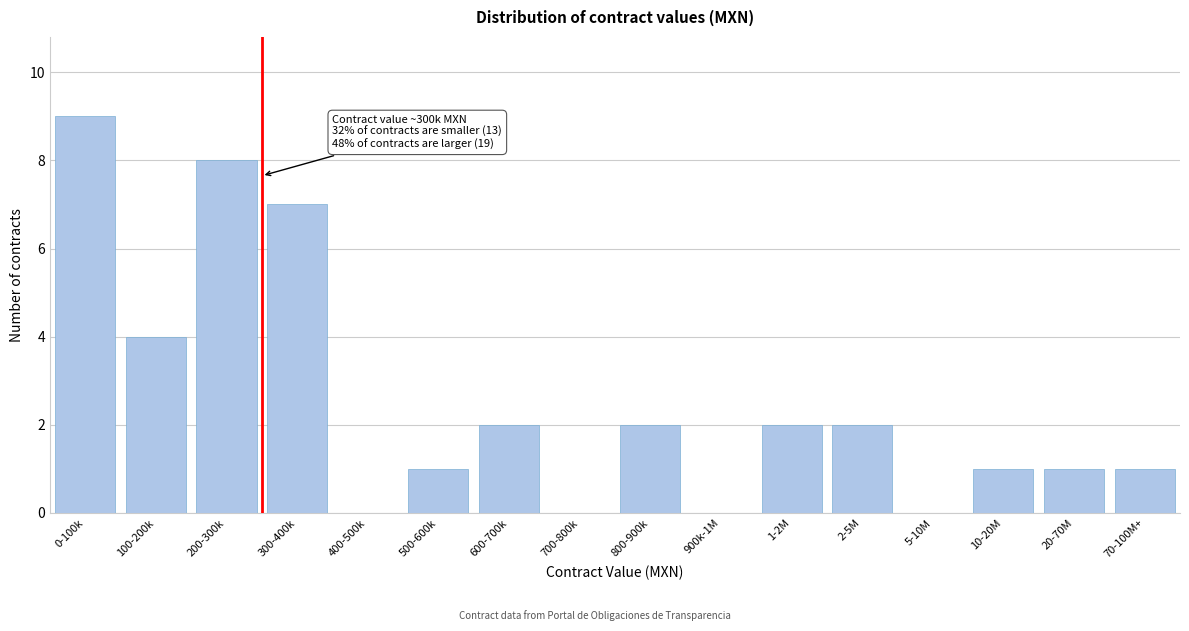

Reading left to right, transcribe all the data shown in this chart.

0-100k=9	100-200k=4	200-300k=8	300-400k=7	400-500k=0	500-600k=1	600-700k=2	700-800k=0	800-900k=2	900k-1M=0	1-2M=2	2-5M=2	5-10M=0	10-20M=1	20-70M=1	70-100M+=1